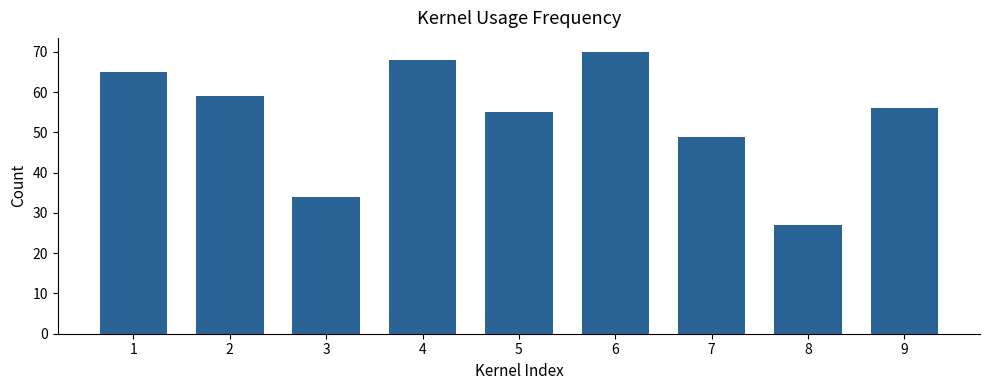

Where is the data nearest to the value 48?

7